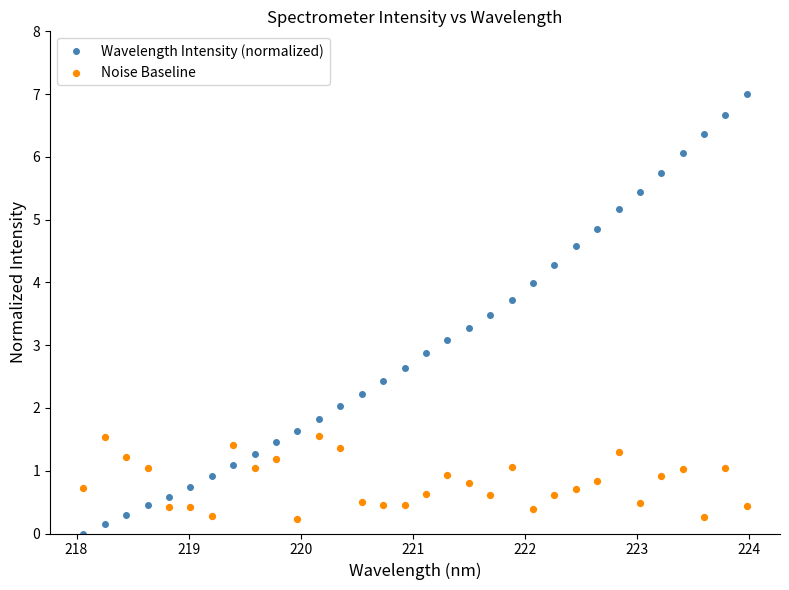

At how many categories does at least one series exceed 6?

4